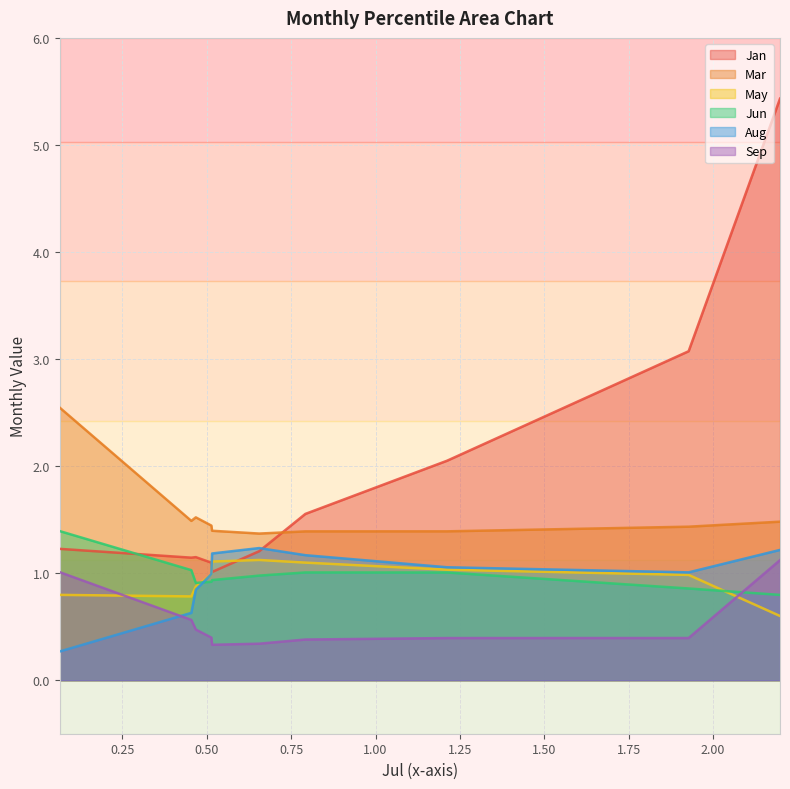

What value does the Jun series have at pct85?

1.0